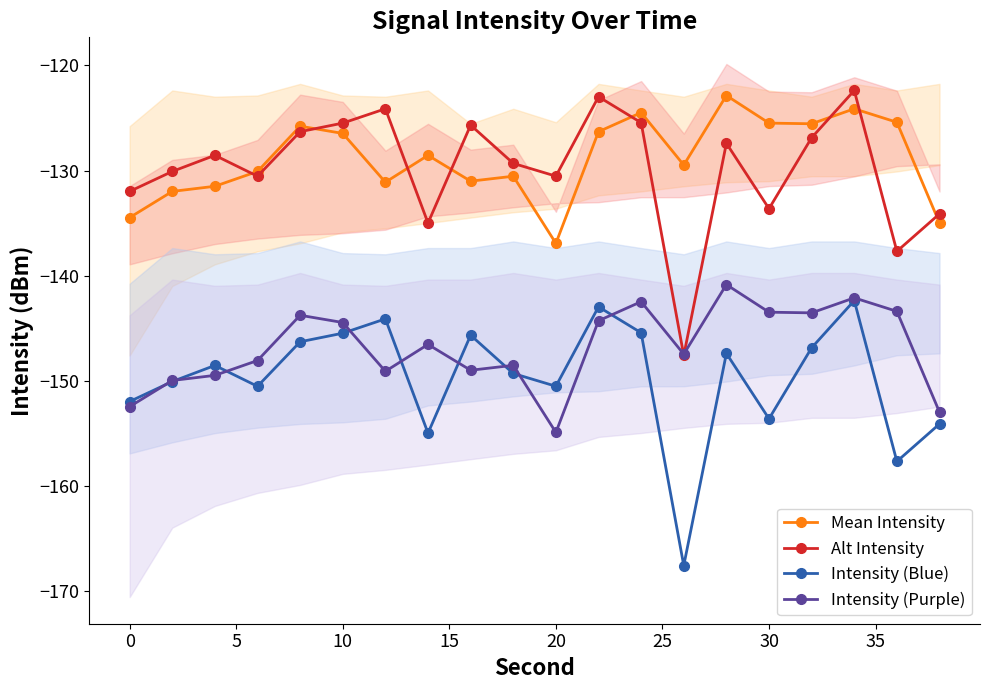

True or false: Alt Intensity has more than 0 points higher than both neighbors.

True